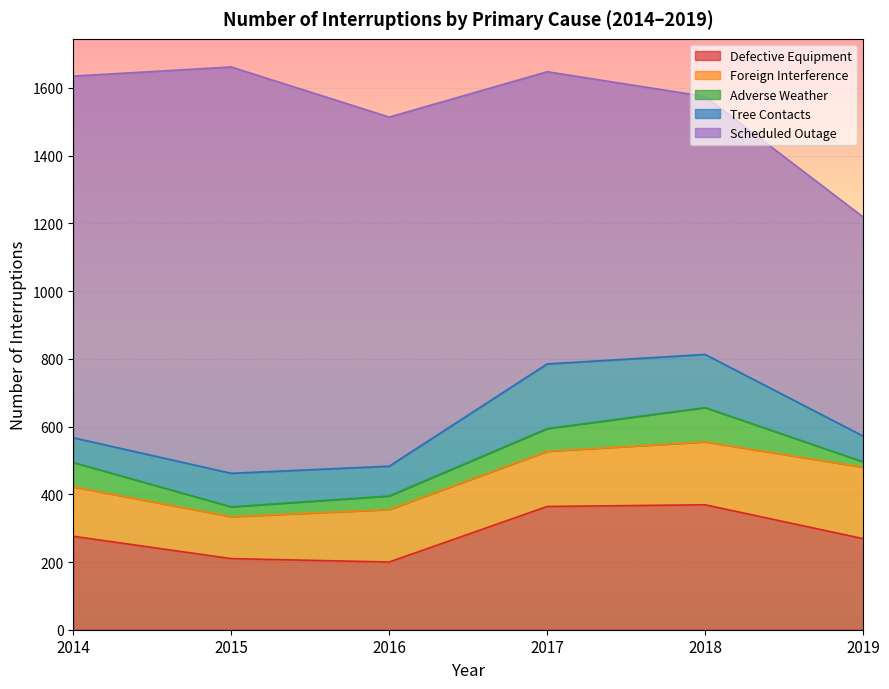

Rank the series by their maximum value, from highest to lowest.

Scheduled Outage, Defective Equipment, Foreign Interference, Tree Contacts, Adverse Weather